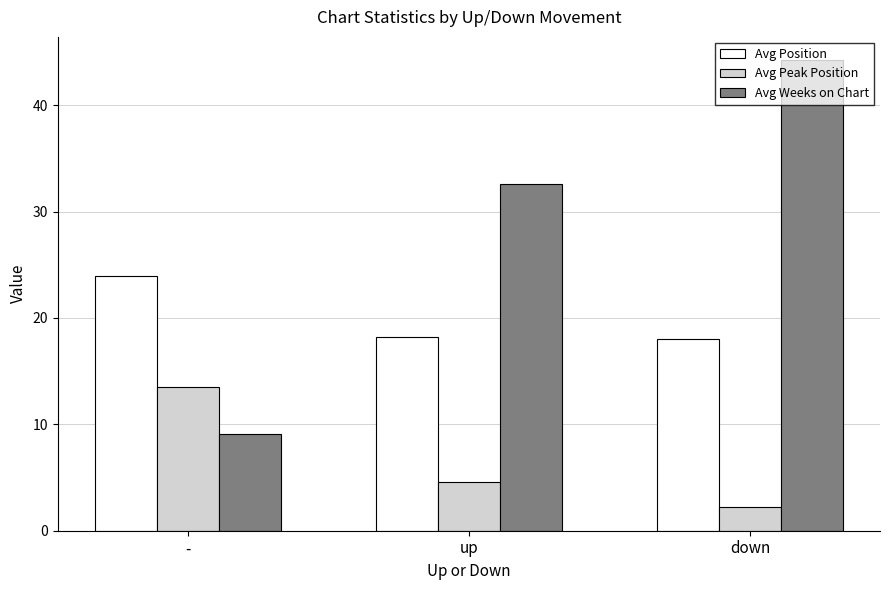

Reading left to right, list all the values displayed in this chart.

Avg Position: -=23.9	up=18.2	down=18.0
Avg Peak Position: -=13.5	up=4.6	down=2.2
Avg Weeks on Chart: -=9.1	up=32.6	down=44.2